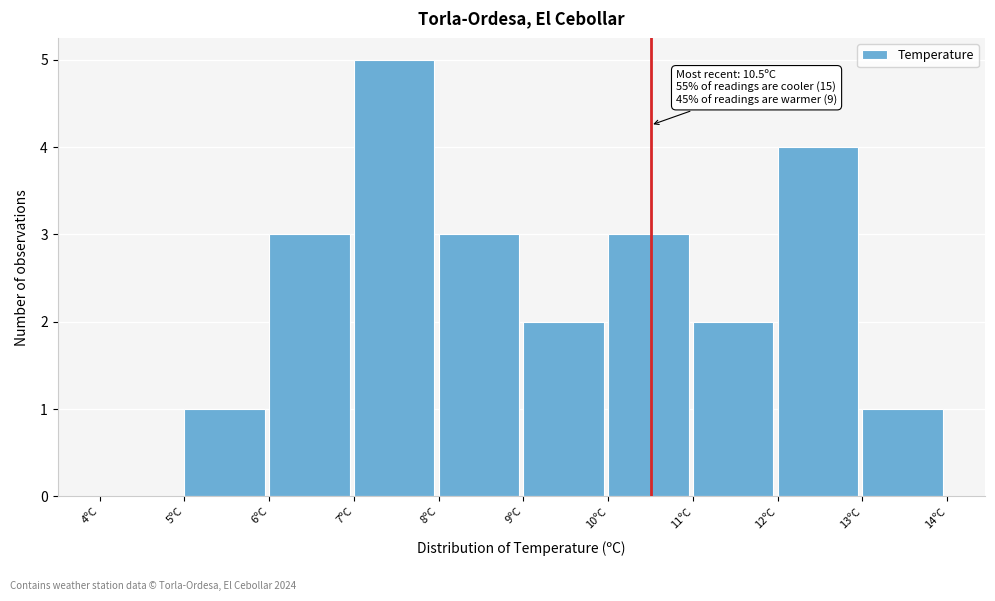

Which range on the x-axis has the tallest bar?

7 to 8